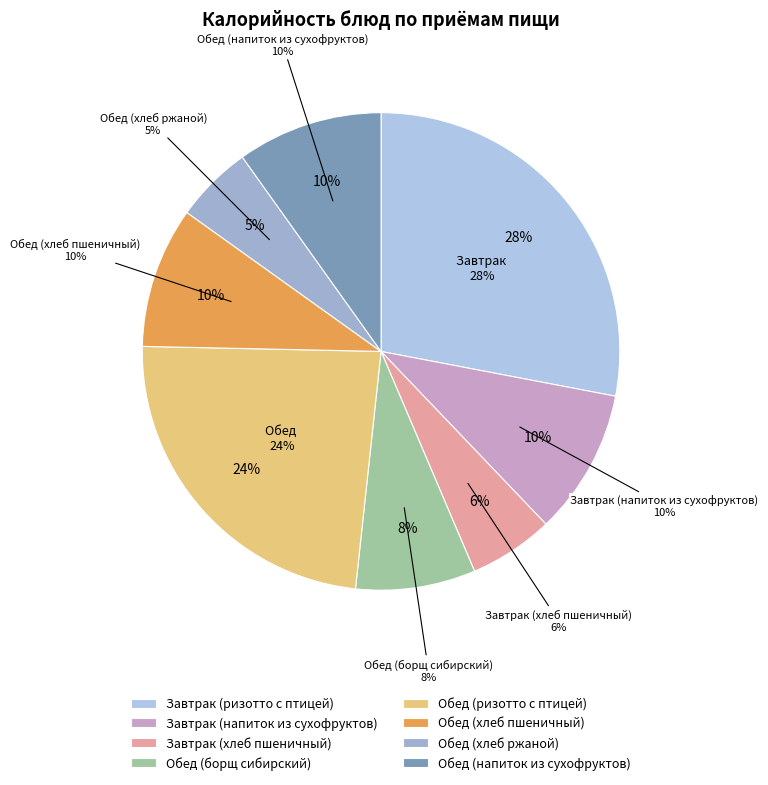

Which slice is the smallest?

Обед (хлеб ржаной)